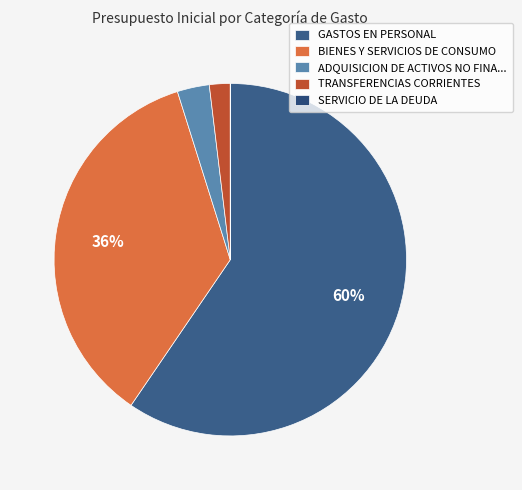

To the nearest percent, what is the difference between the largest and smallest slice percentages?

60%